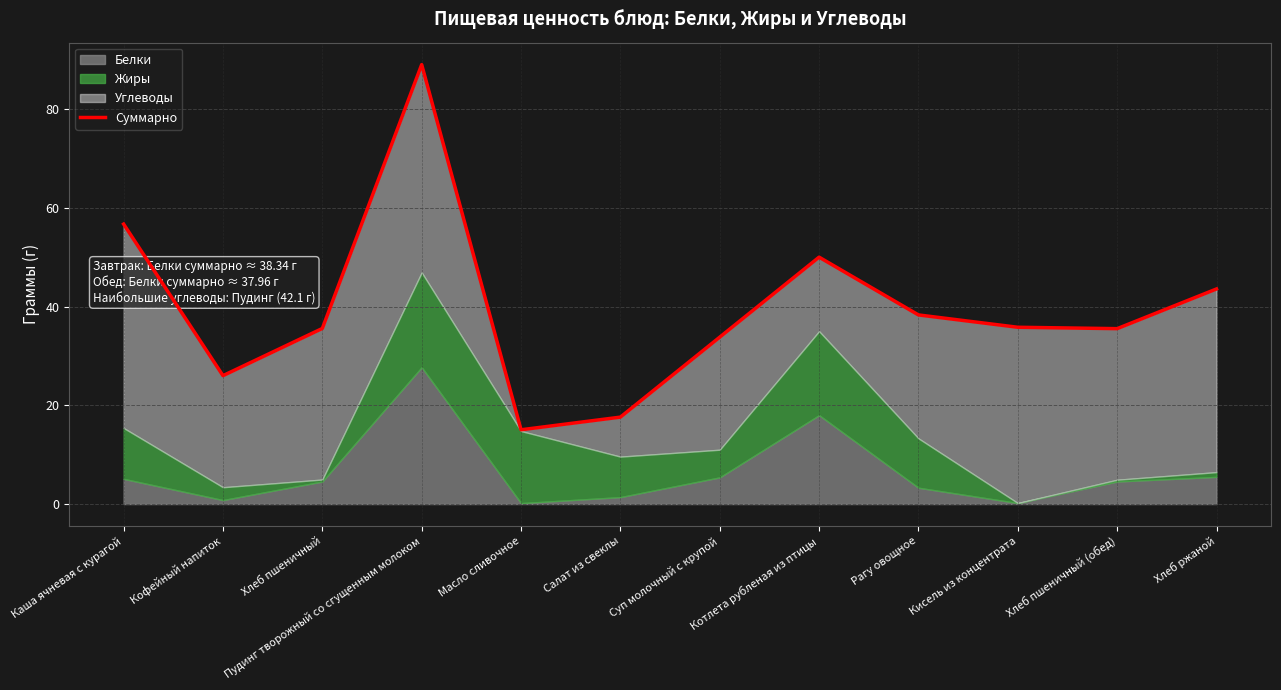

How many points are lower than both their immediate neighbors (excluding endpoints)?

3